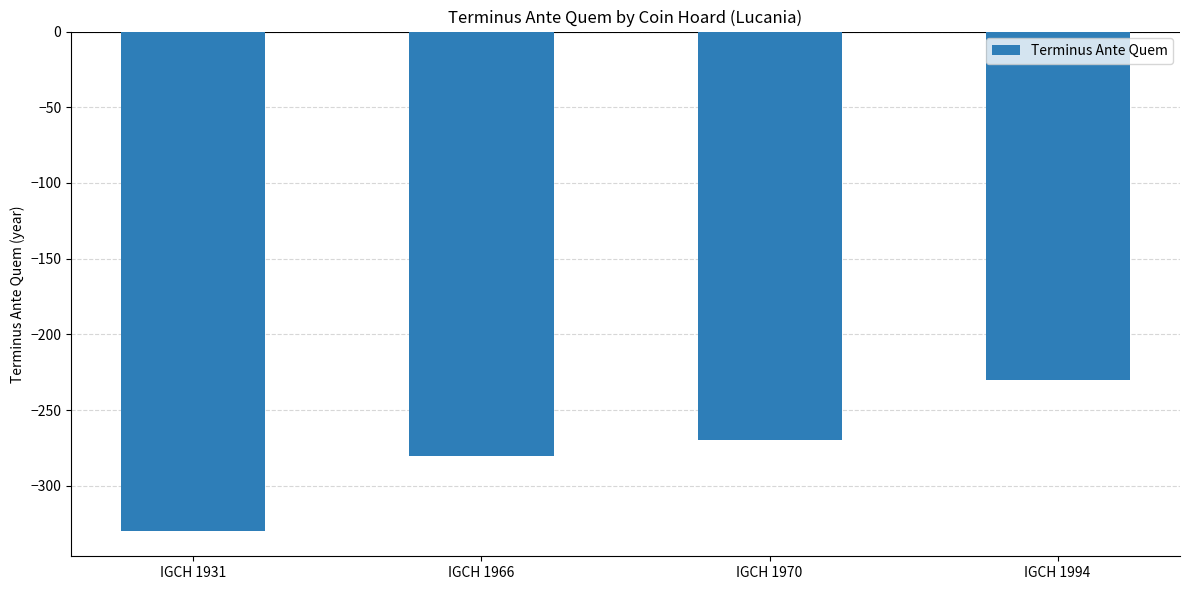

What is the value of the 2nd bar from the left?

-280